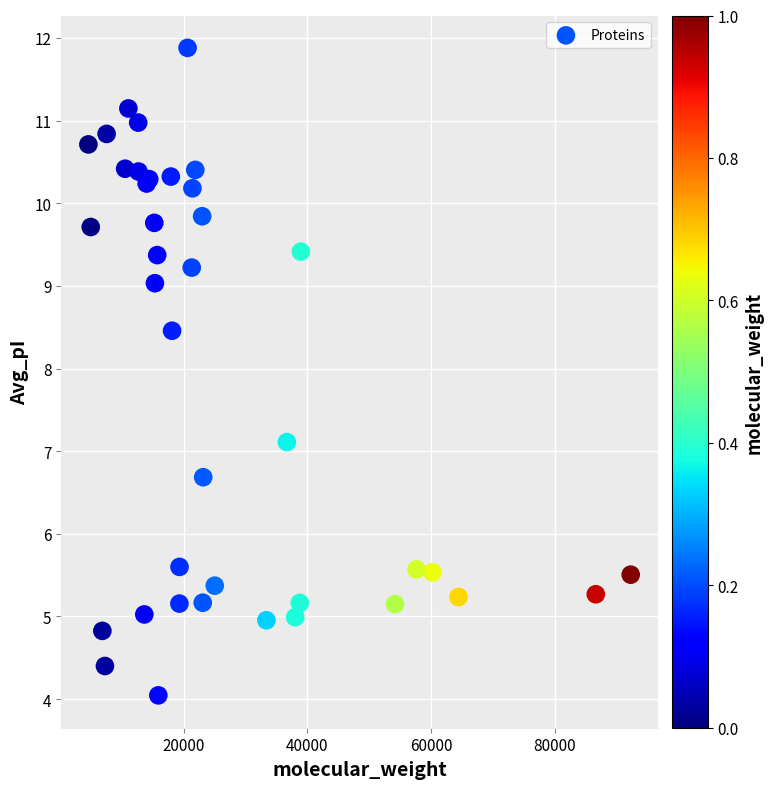

What Y value in the scatter plot is closest to 7?

7.1